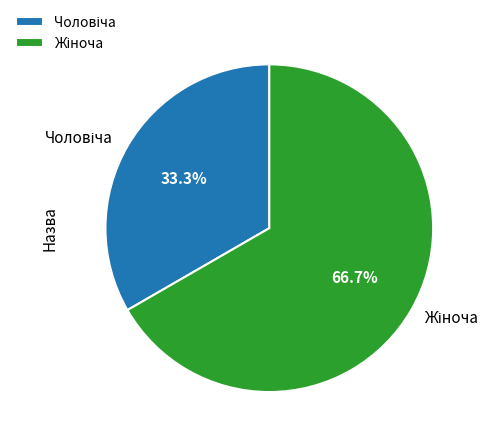

Is there a majority slice in this chart?

Yes